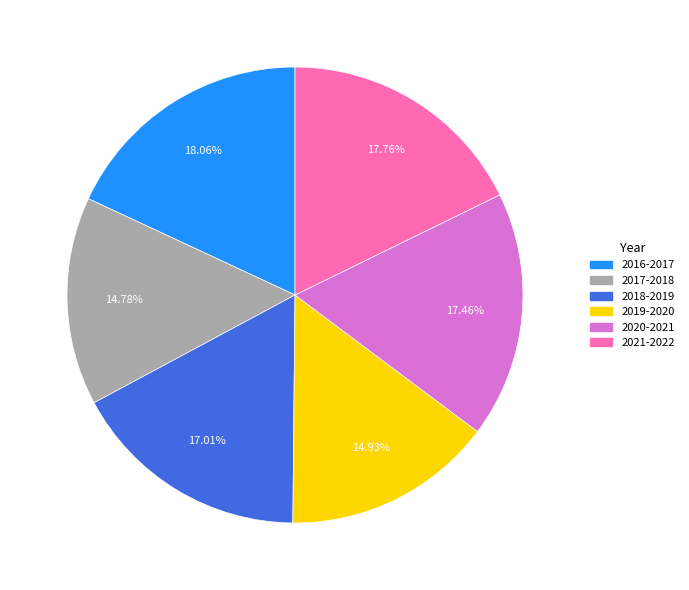

To the nearest percent, what percentage of the pie is 2019-2020?

15%